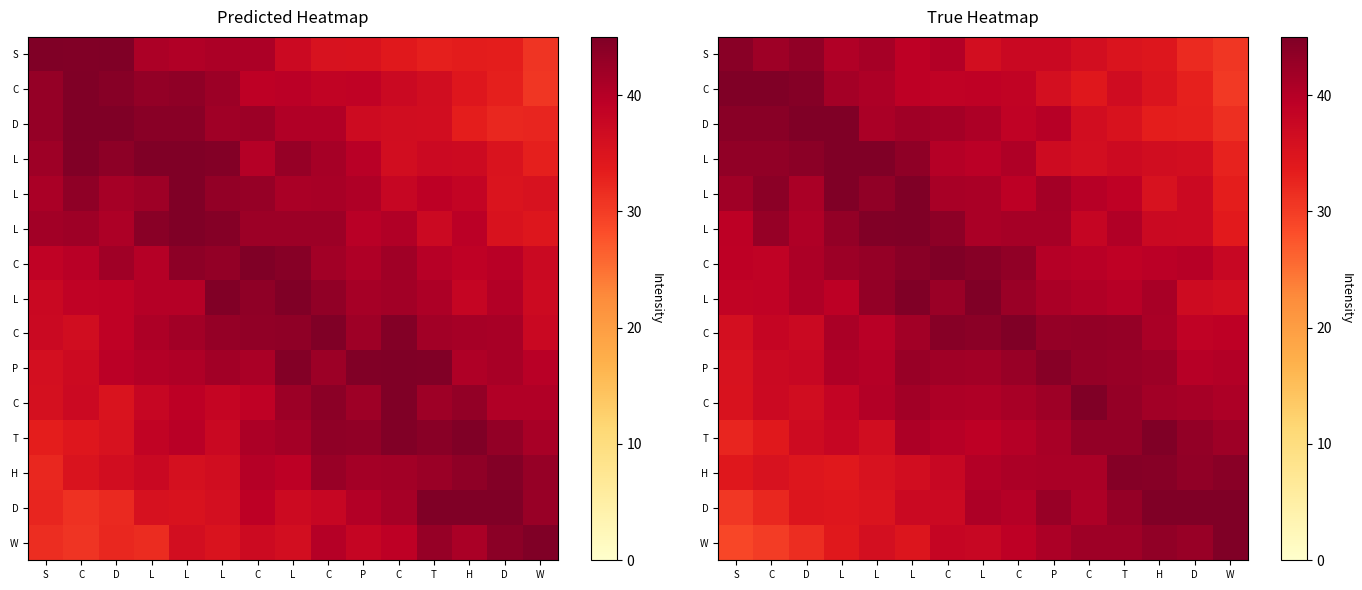

What is the spread (max minus min) of values at C?

16.1